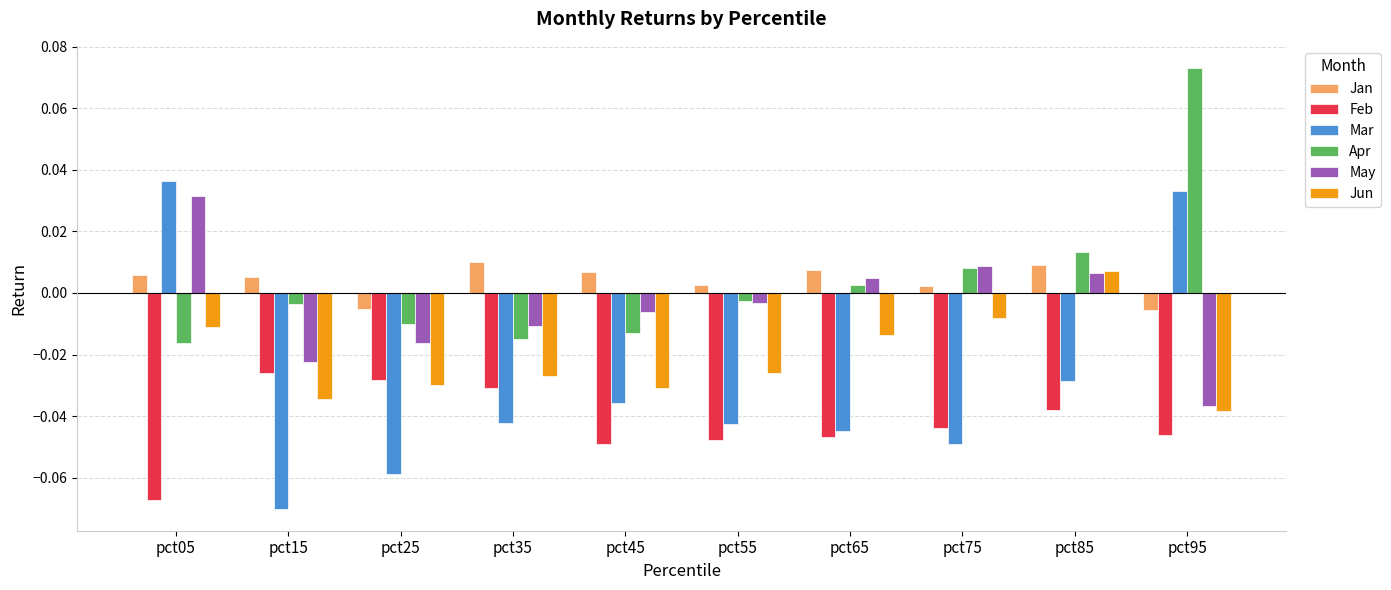

Count the Jan values in the range 0 to 1.

8